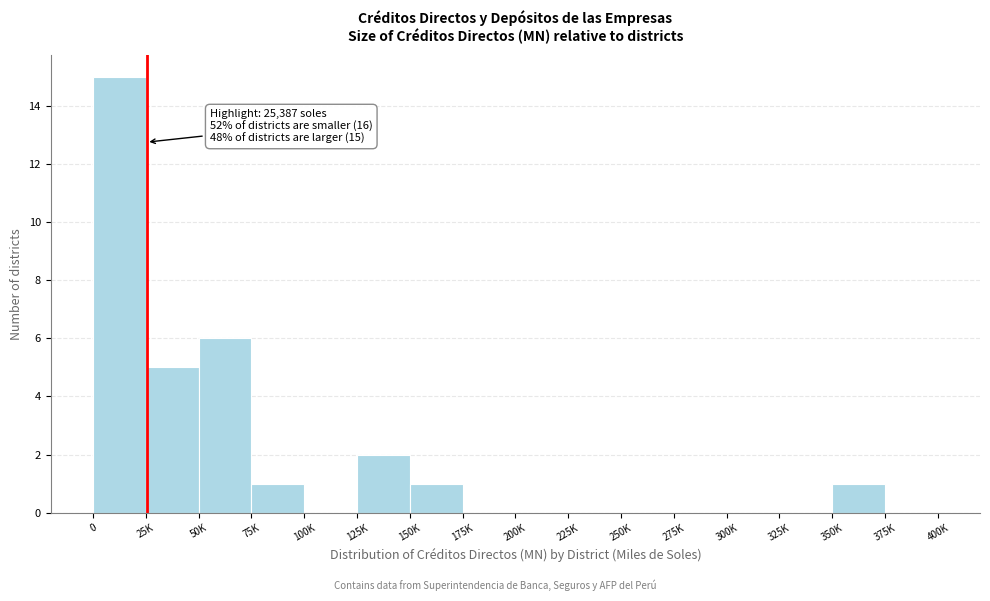

Reading right to left, transcribe all the data shown in this chart.

375K=0	350K=1	325K=0	300K=0	275K=0	250K=0	225K=0	200K=0	175K=0	150K=1	125K=2	100K=0	75K=1	50K=6	25K=5	0=15